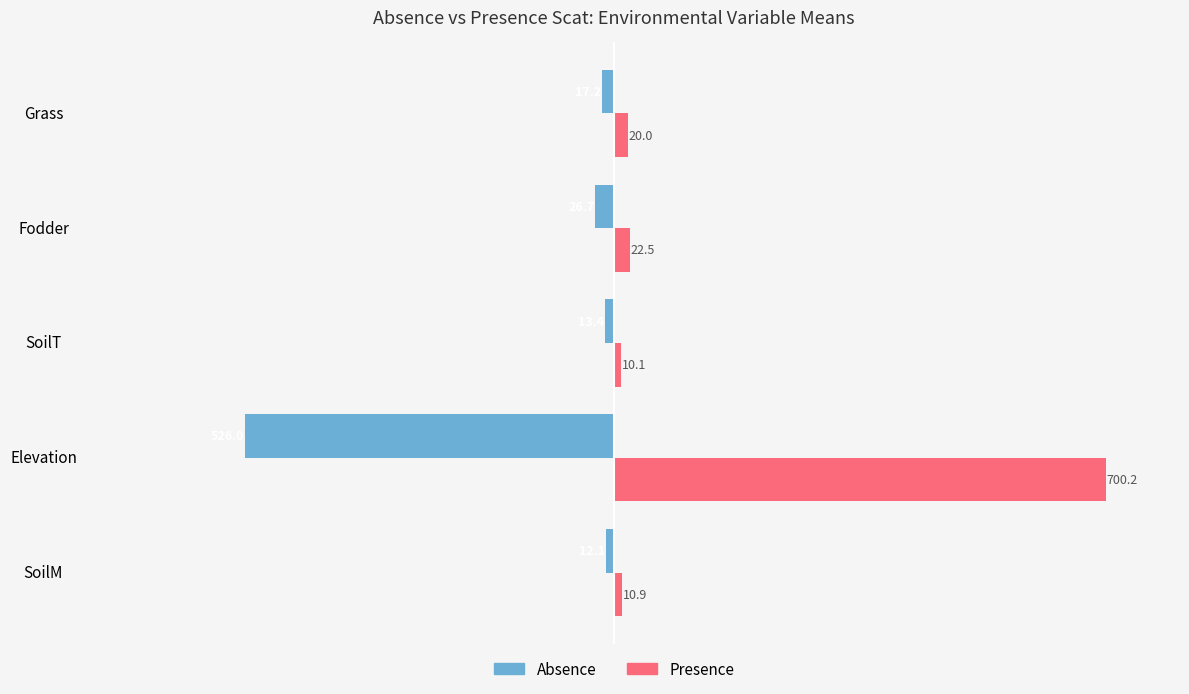

Is the value of Presence at Fodder greater than the value of Absence at Grass?

Yes